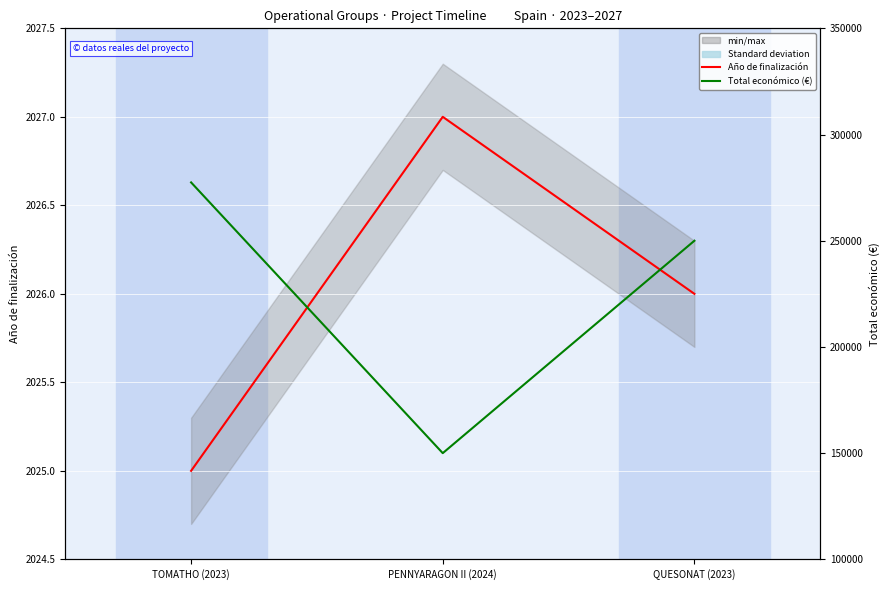

What is the spread (max minus min) of values at TOMATHO (2023)?

275433